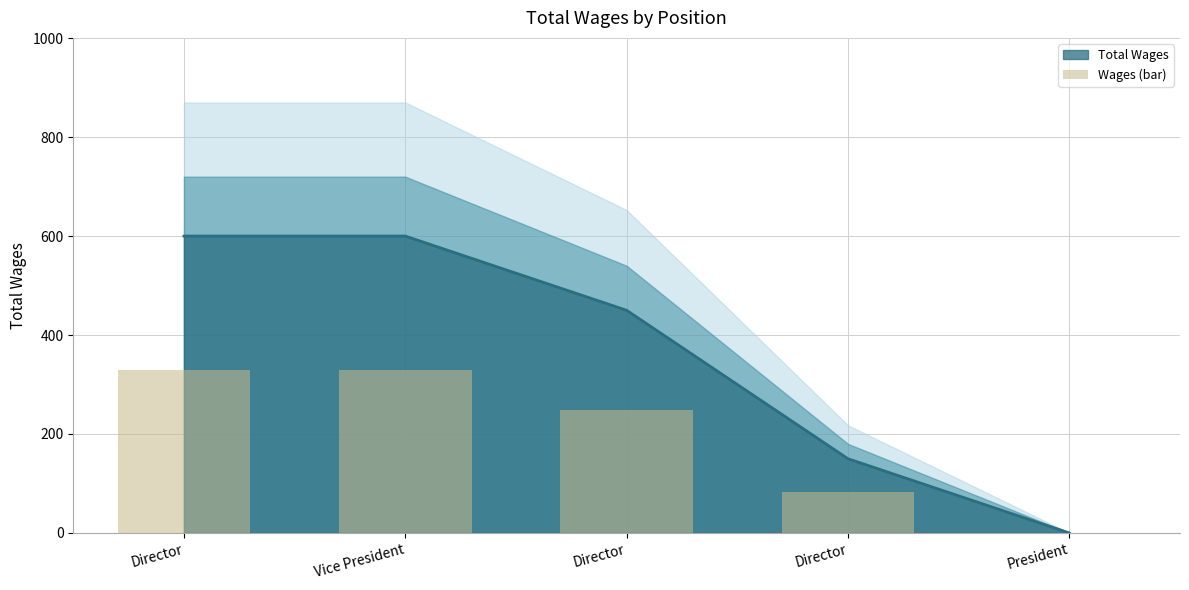

Rank the categories by value from highest to lowest.

Director, Vice President, Director, Director, President